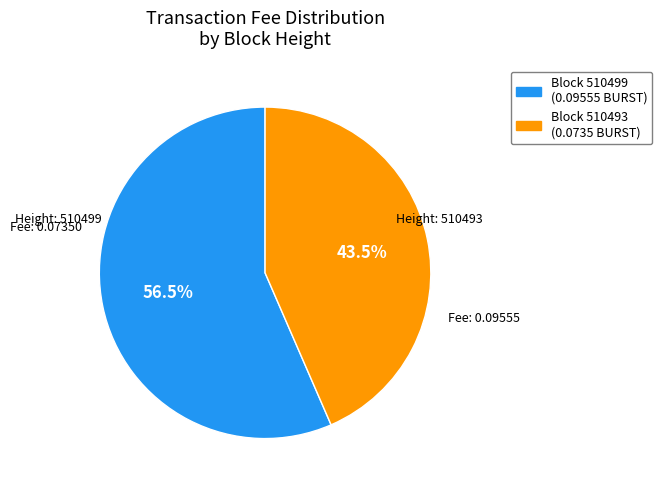

How many slices are in this pie chart?

2